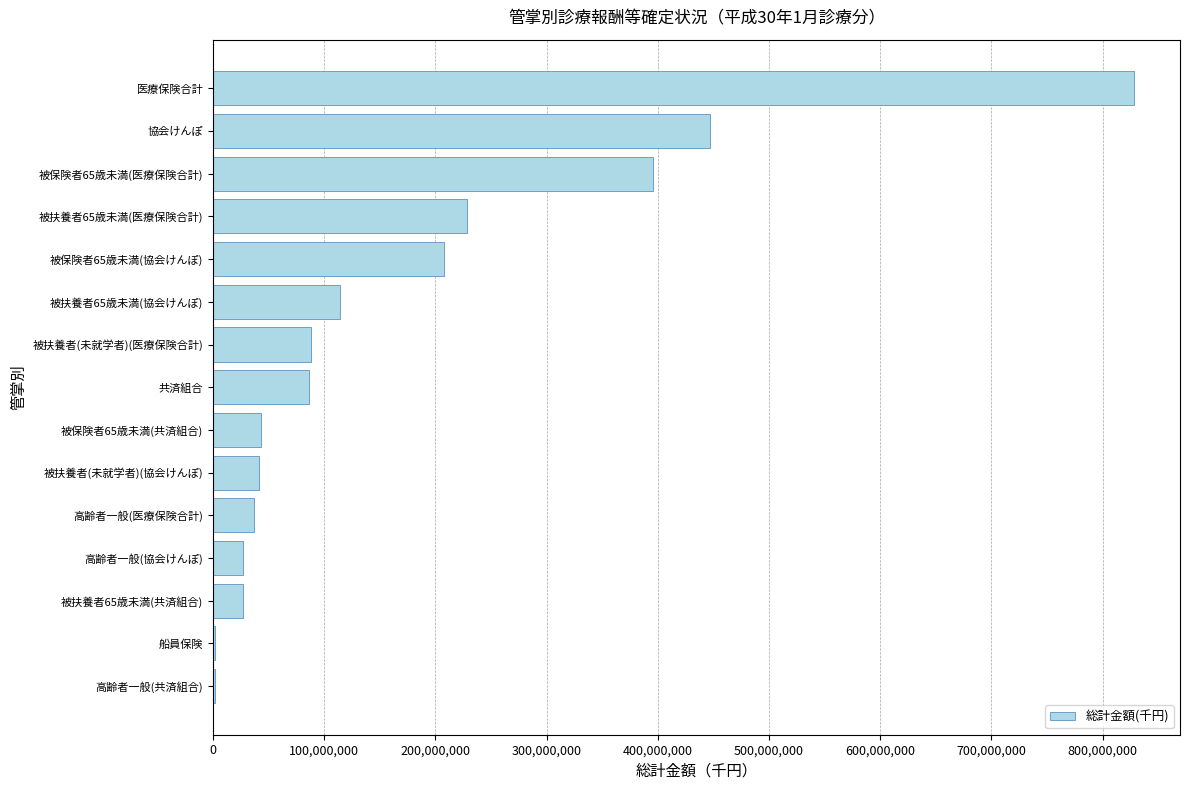

Where is the data nearest to the value 414844391?

被保険者65歳未満(医療保険合計)